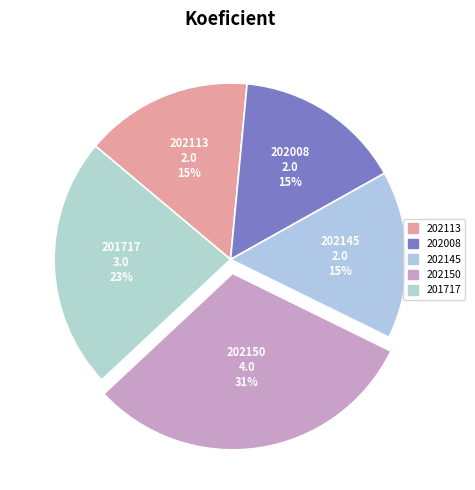

Approximately how many times larger is the value at 202145 compared to 201717?

0.7